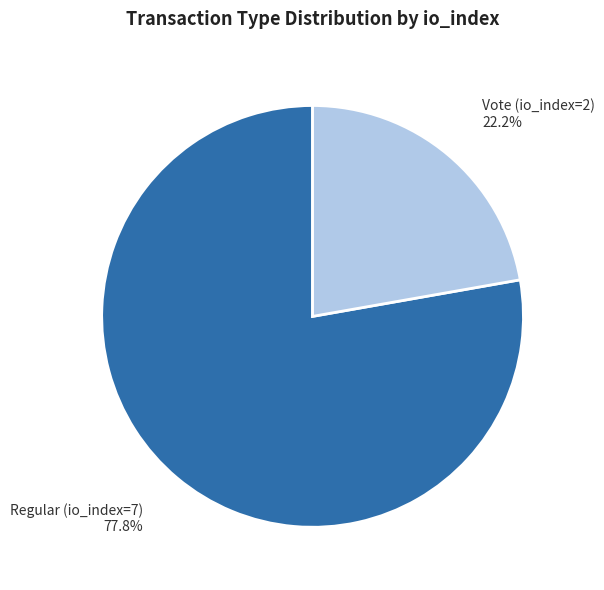

Does Regular (io_index=7) represent more than half of the total?

Yes